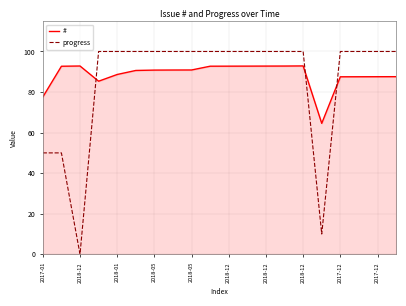

True or false: # and progress cross at least once.

True